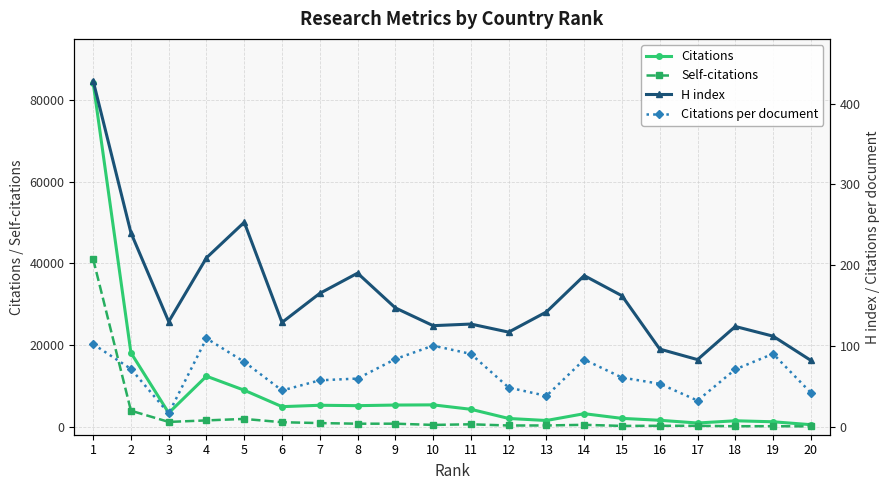

True or false: Citations per document has a value of 30.1 at 15.

False